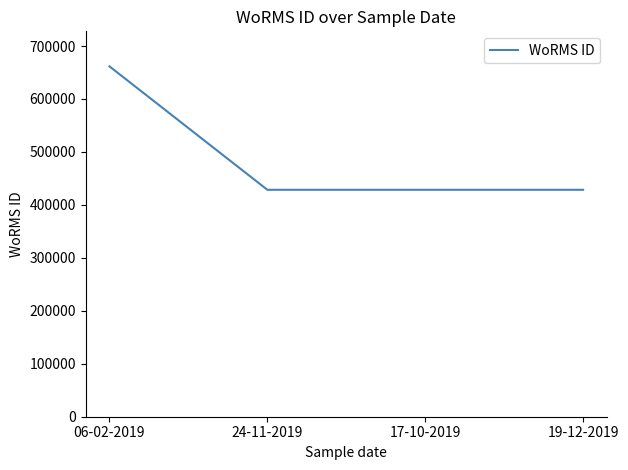

Which label corresponds to the largest value in the chart?

06-02-2019